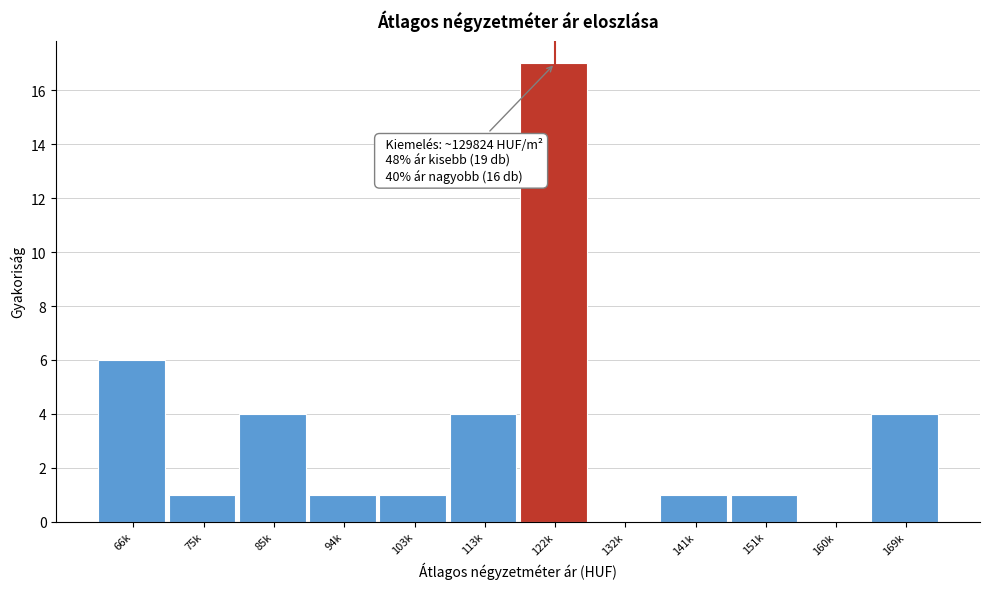

Reading left to right, list all the values displayed in this chart.

66k=6	75k=1	85k=4	94k=1	103k=1	113k=4	122k=17	132k=0	141k=1	151k=1	160k=0	169k=4